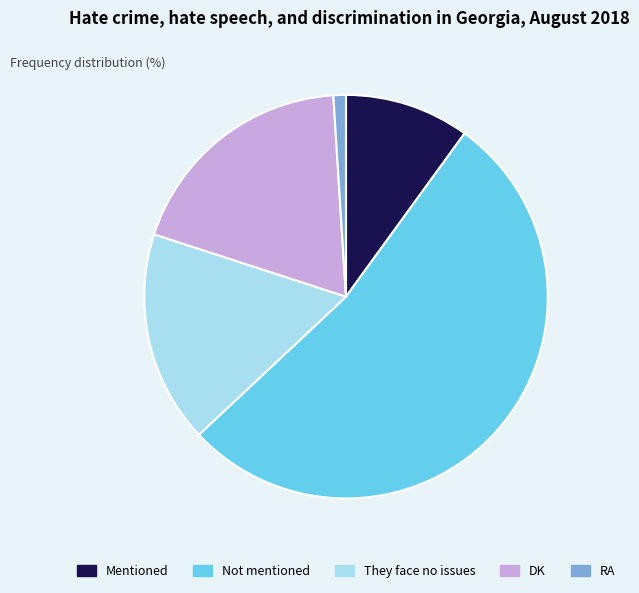

Which slice is the smallest?

RA